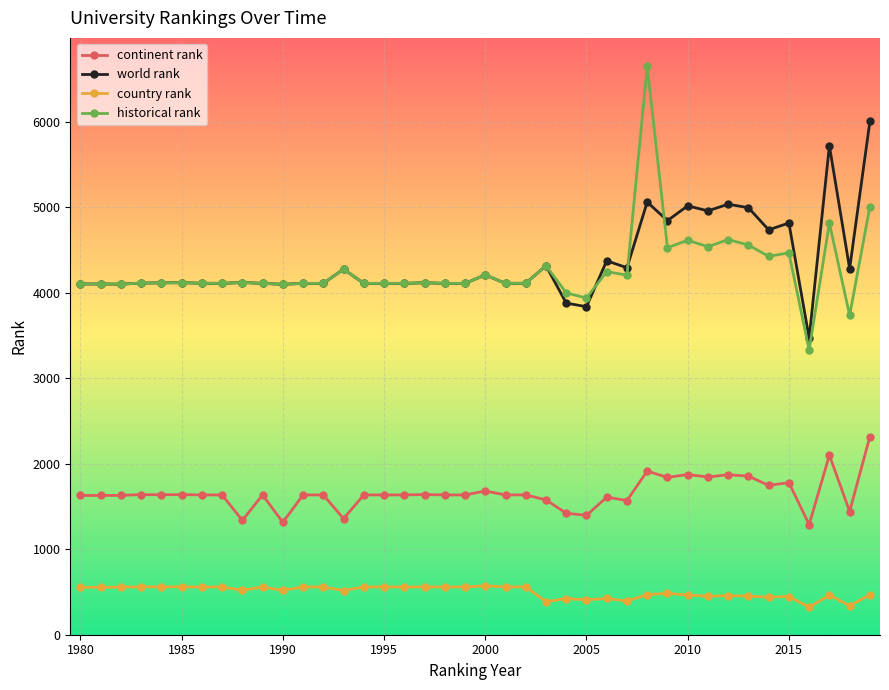

True or false: world rank and continent rank intersect in this chart.

False